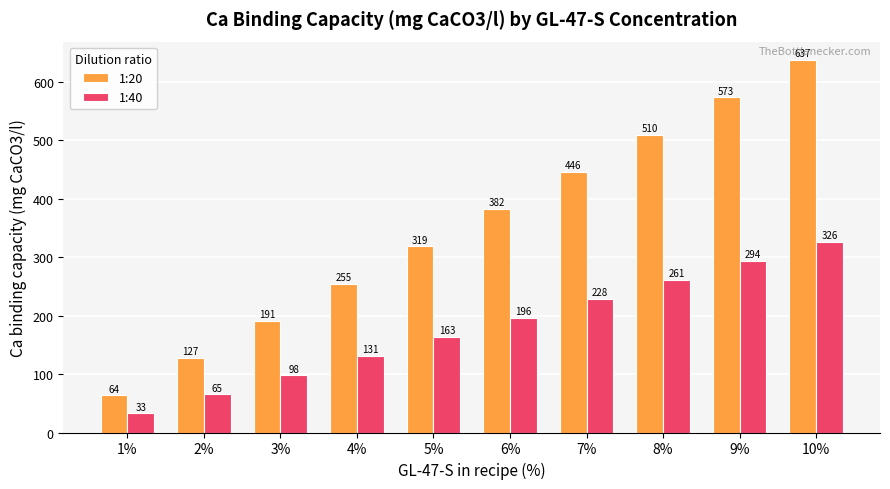

At which category is the sum across all series the highest?

10%